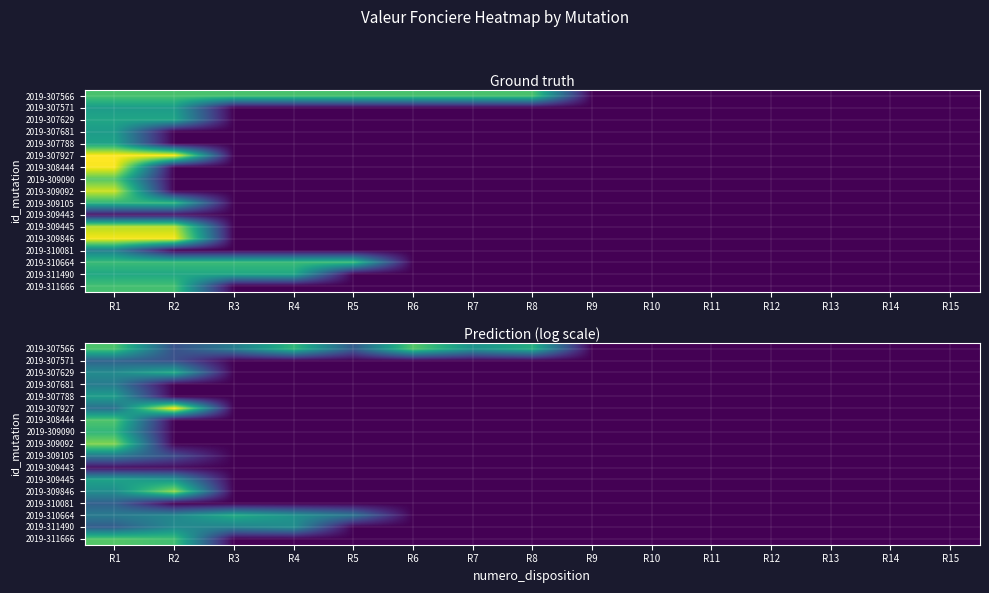

At how many categories does at least one series exceed 1?

8